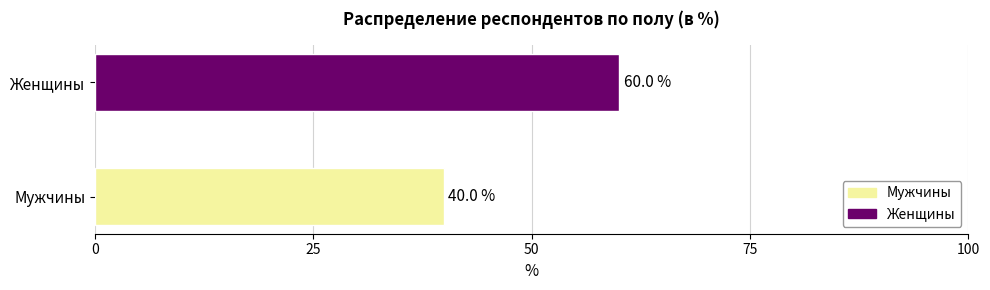

Is it true that the value at Мужчины is 40.0?

True